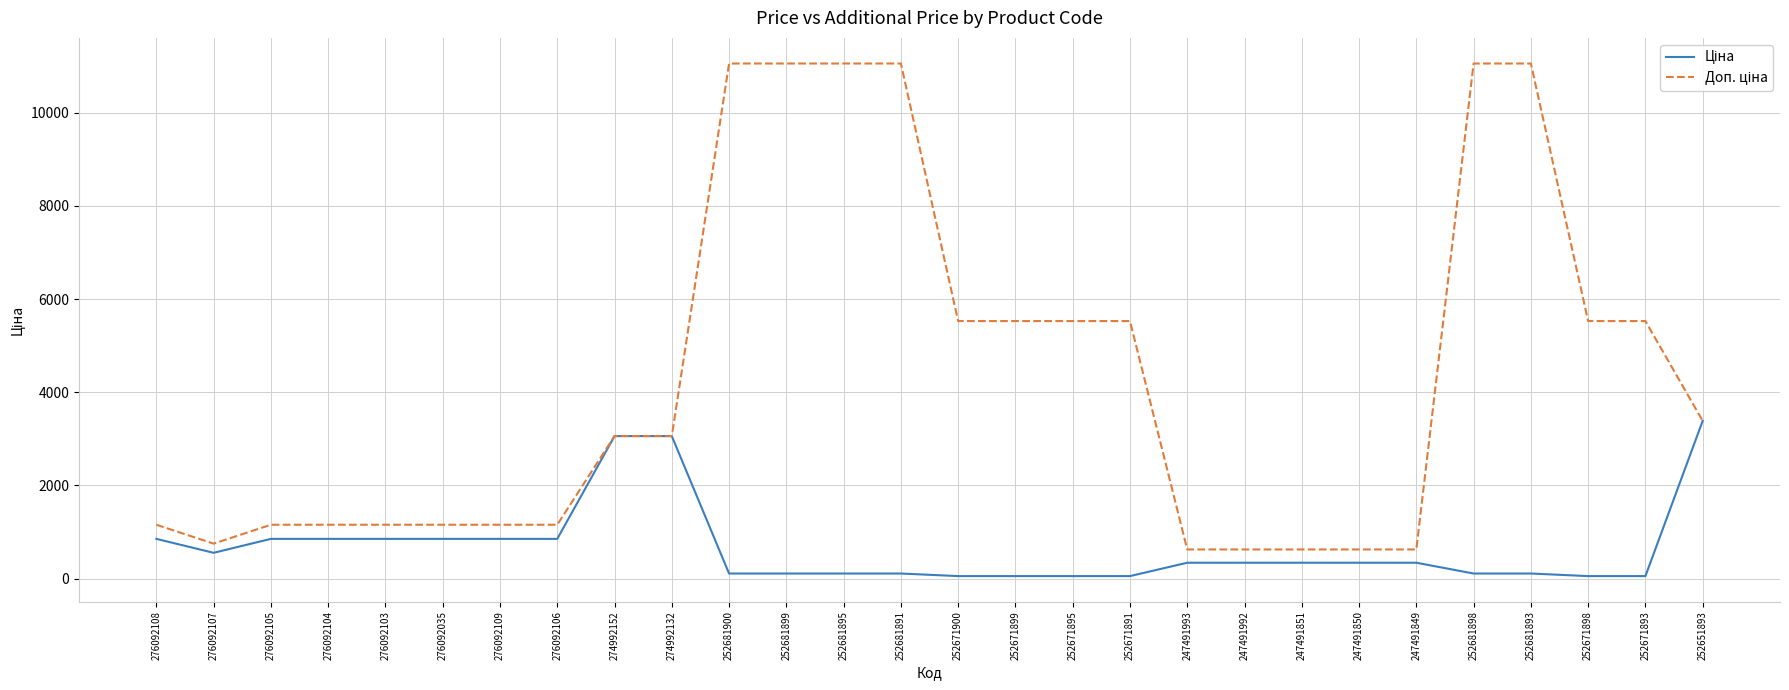

Does the chart have visible grid lines?

Yes